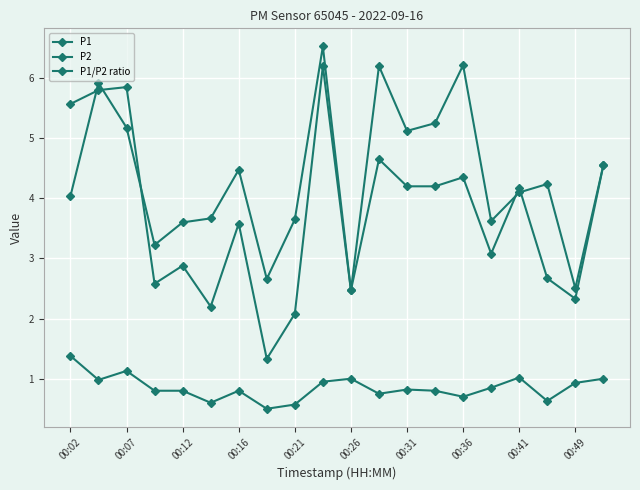

True or false: P2 has more than 1 points higher than both neighbors.

True